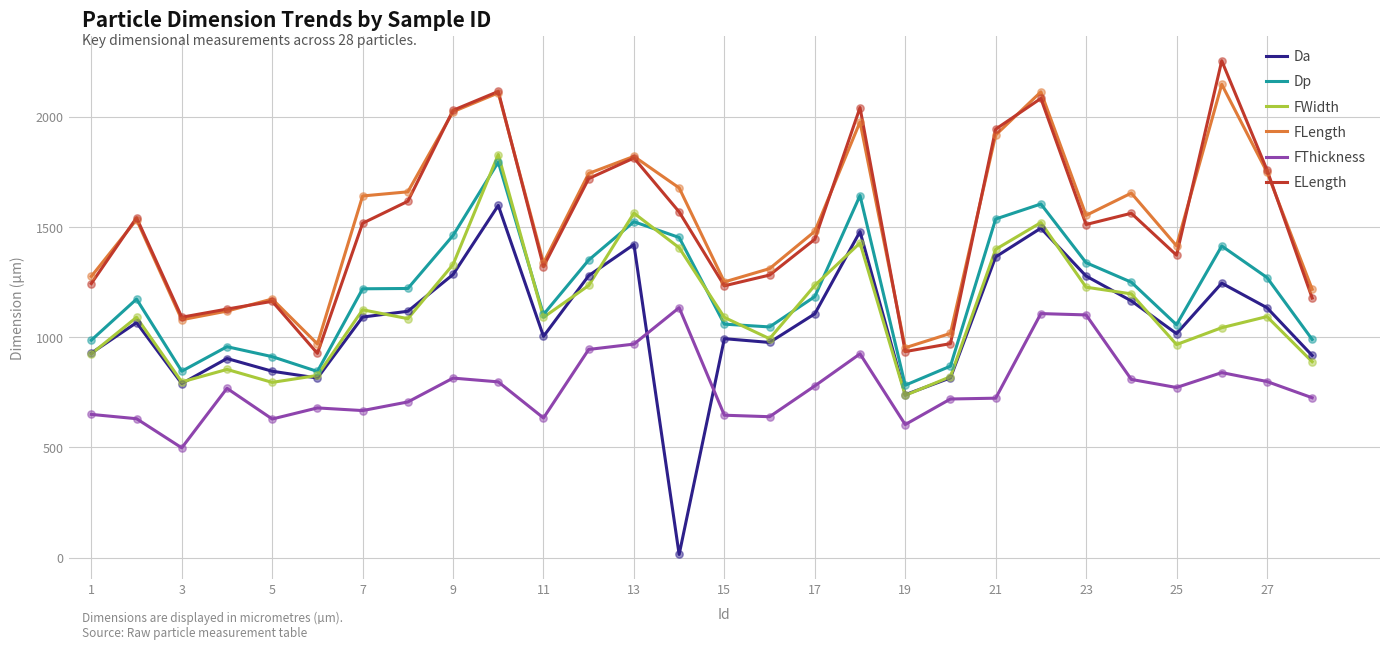

What is the minimum value for FLength?

952.6